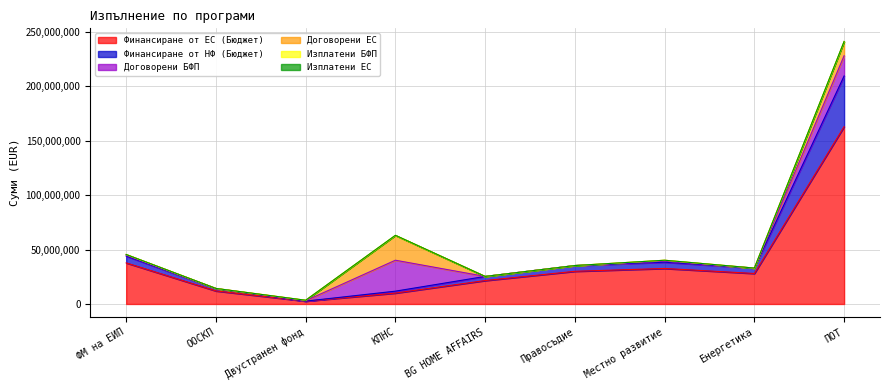

Rank the categories by Договорени ЕС value from lowest to highest.

Правосъдие, BG HOME AFFAIRS, Енергетика, ООСКП, Двустранен фонд, ФМ на ЕИП, Местно развитие, ПОТ, КПНС